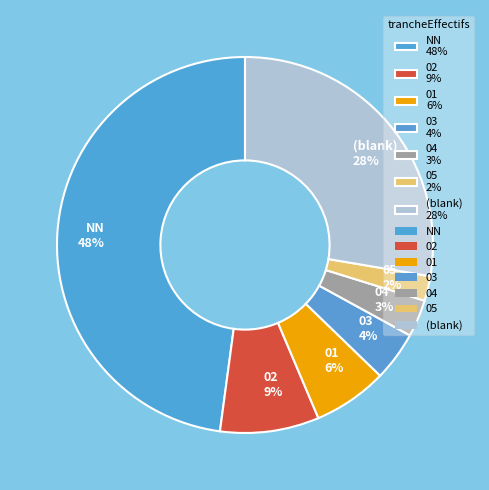

How many slices are in this pie chart?

7